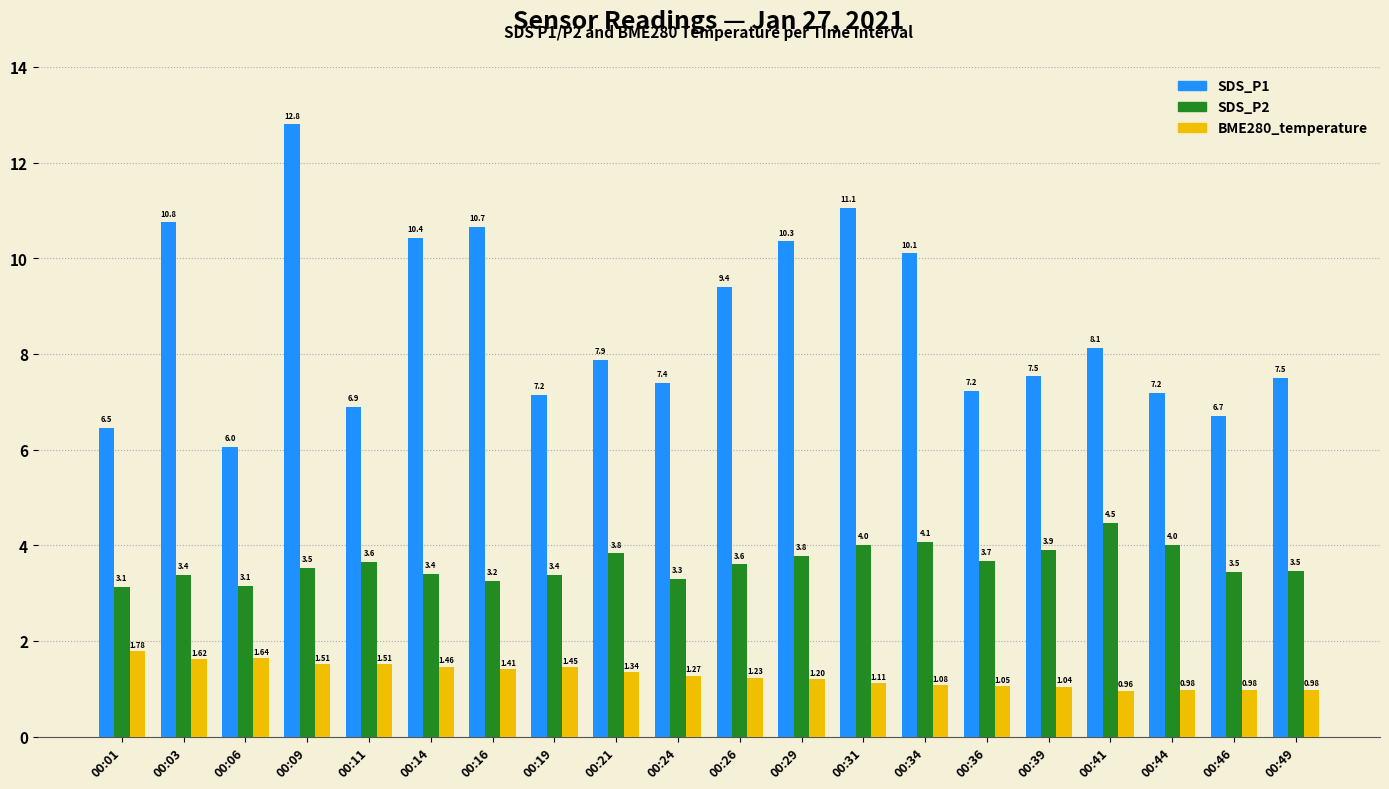

Which category has the highest value in the BME280_temperature series?

00:01